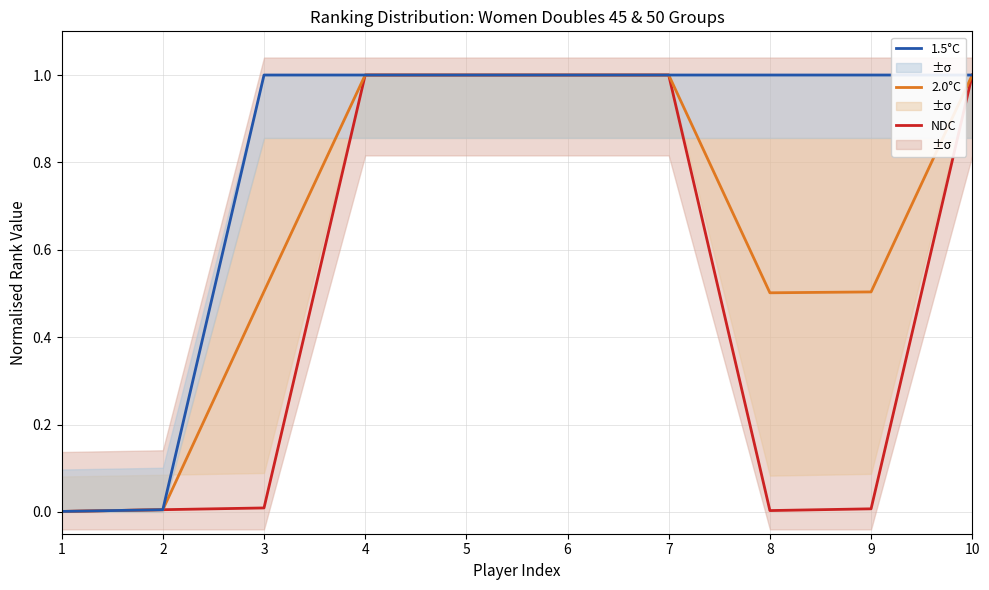

What is the value of the NDC point at the 6th from the left?

1.0